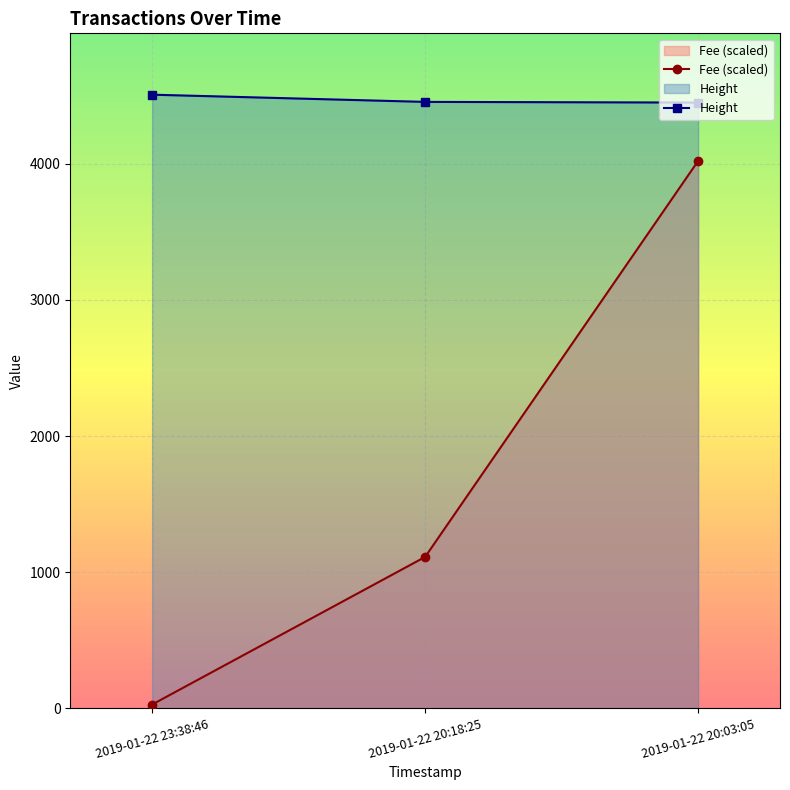

What is the label of the 2nd point from the right?

2019-01-22 20:18:25